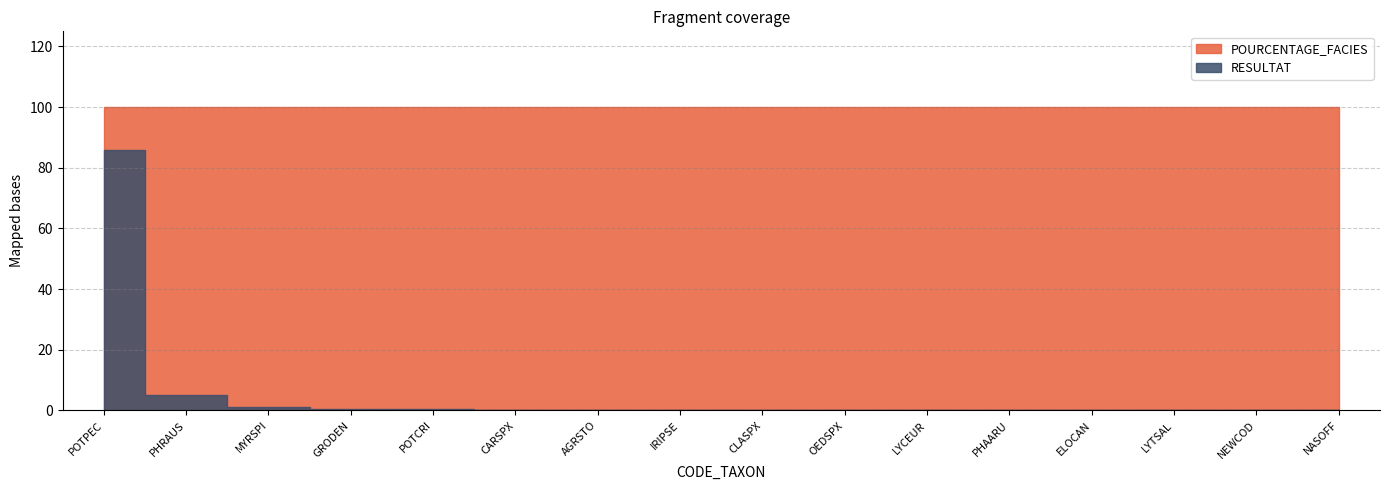

Reading left to right, extract all data points from this chart.

RESULTAT: 86.0	5.0	1.0	0.5	0.5	0.1	0.1	0.1	0.0	0.0	0.0	0.0	0.0	0.0	0.0	0.0
POURCENTAGE_FACIES: 100.0	100.0	100.0	100.0	100.0	100.0	100.0	100.0	100.0	100.0	100.0	100.0	100.0	100.0	100.0	100.0